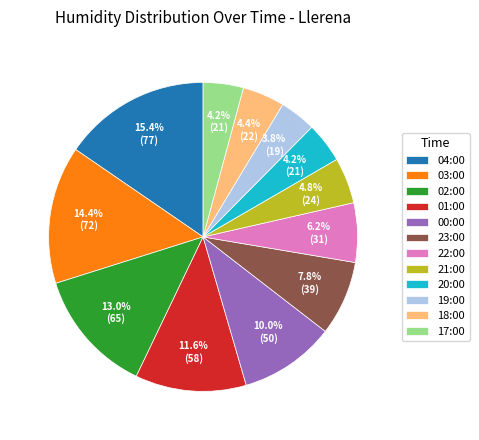

What is the largest slice in the pie chart?

04:00